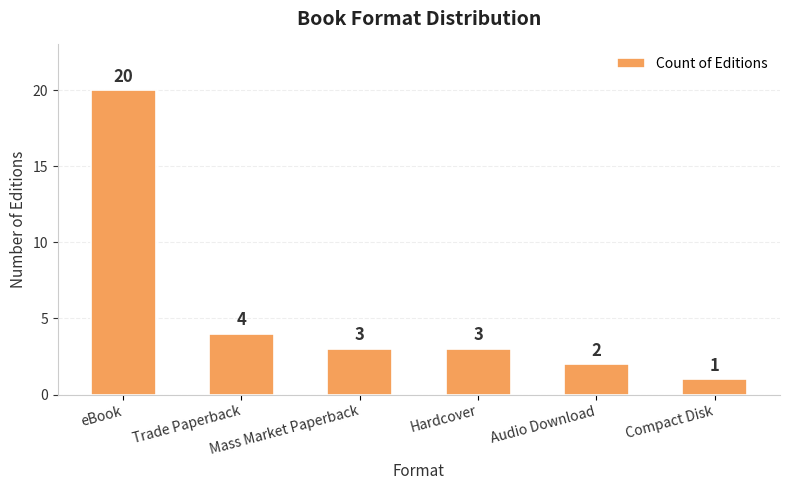

What position from the left is Mass Market Paperback?

3